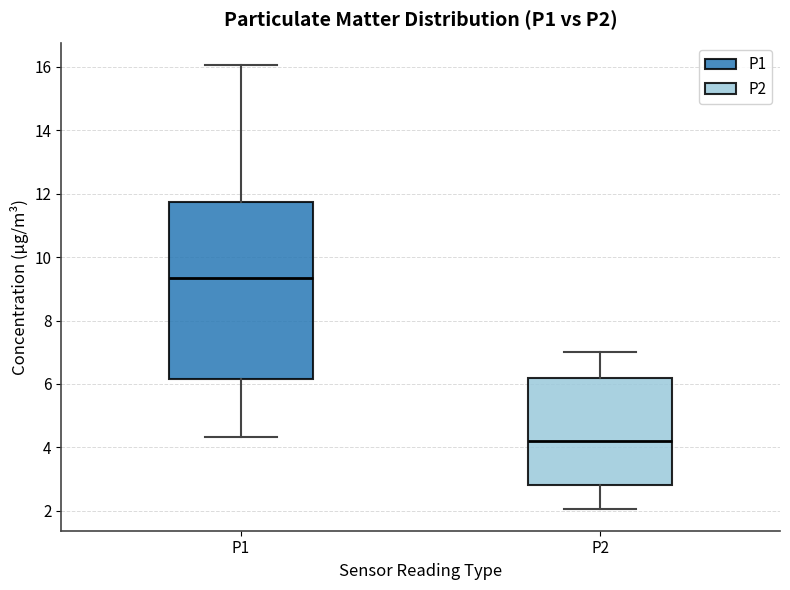

Where does the upper whisker of the box for P2 end on the y-axis? The values are not printed on the chart, so give them approximately, as read against the axis.

7.0